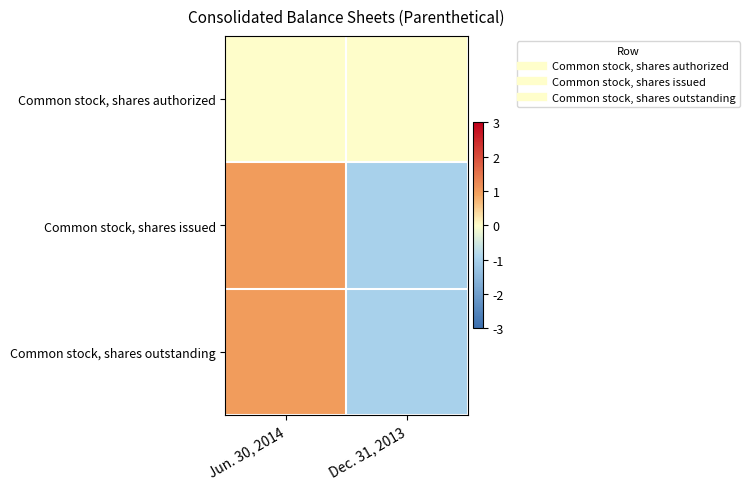

Which series has the largest total across all categories?

Common stock, shares authorized